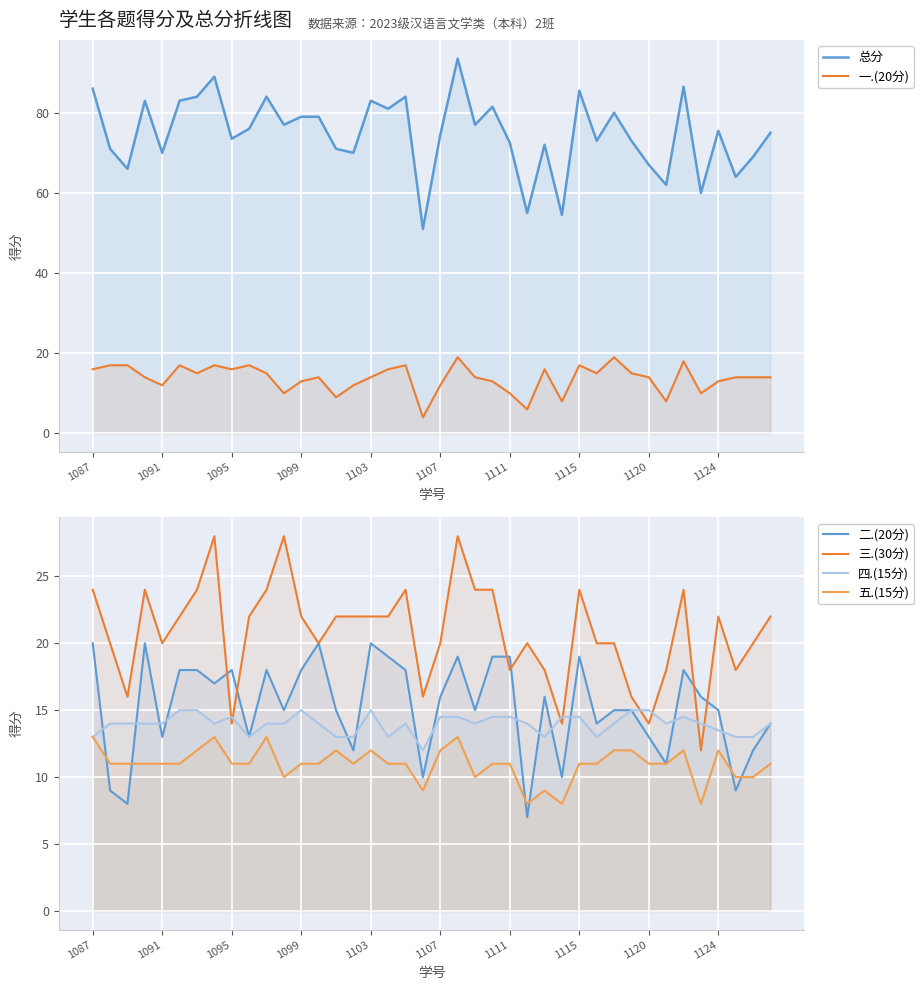

True or false: 二.(20分) and 四.(15分) cross at least once.

True